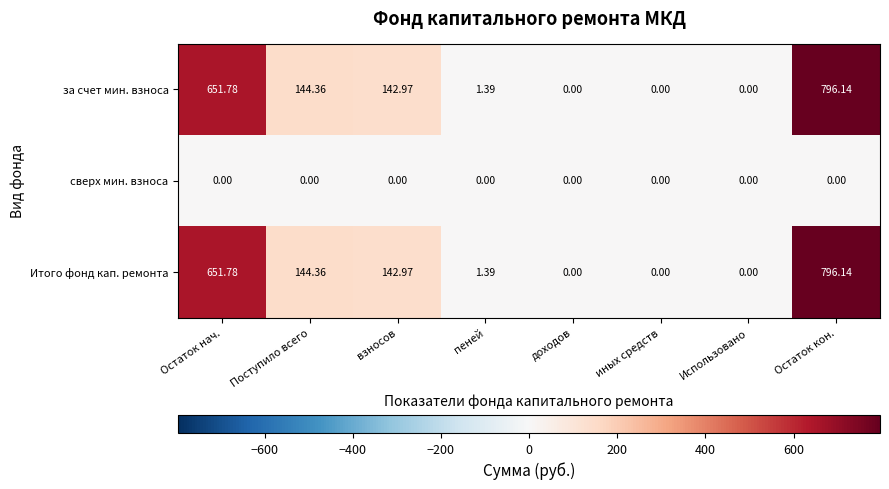

At how many categories does at least one series exceed 765?

1